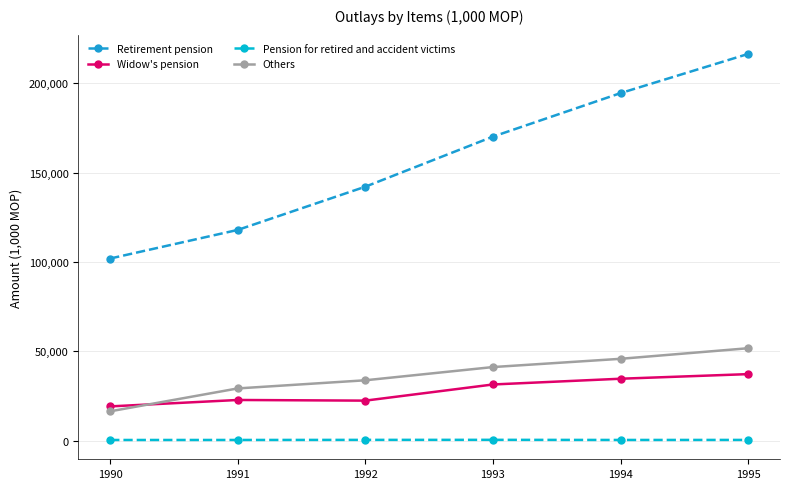

What is the value of the Others point at the 6th from the left?

51657